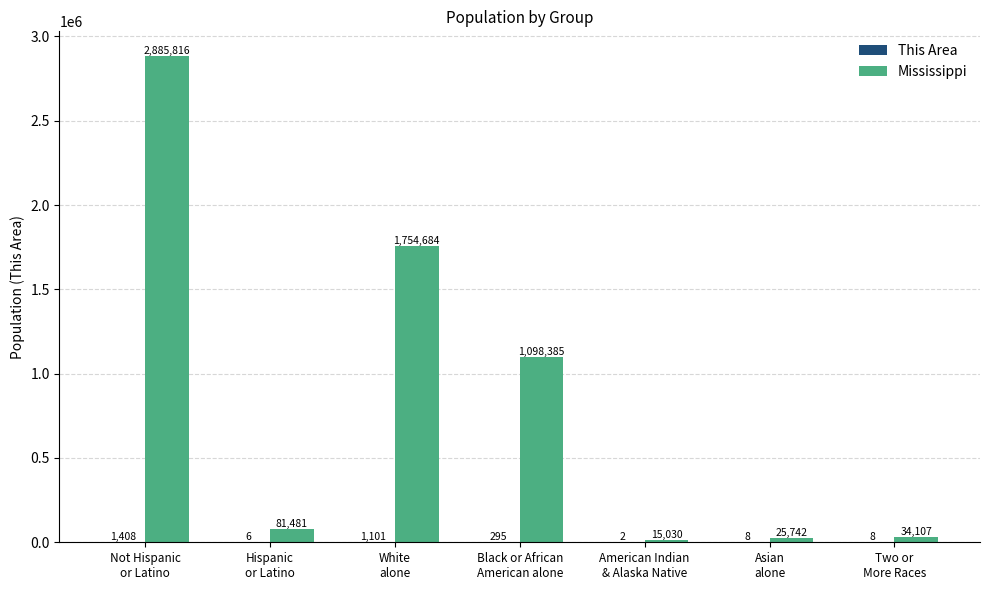

Which series has the largest total across all categories?

Mississippi